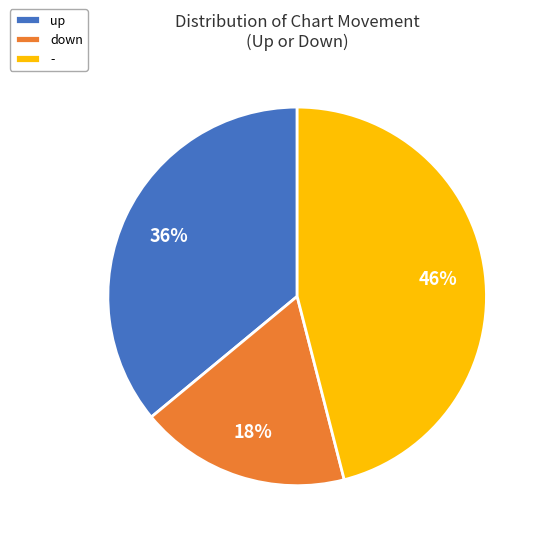

Combined, do up and - account for over 50%?

Yes